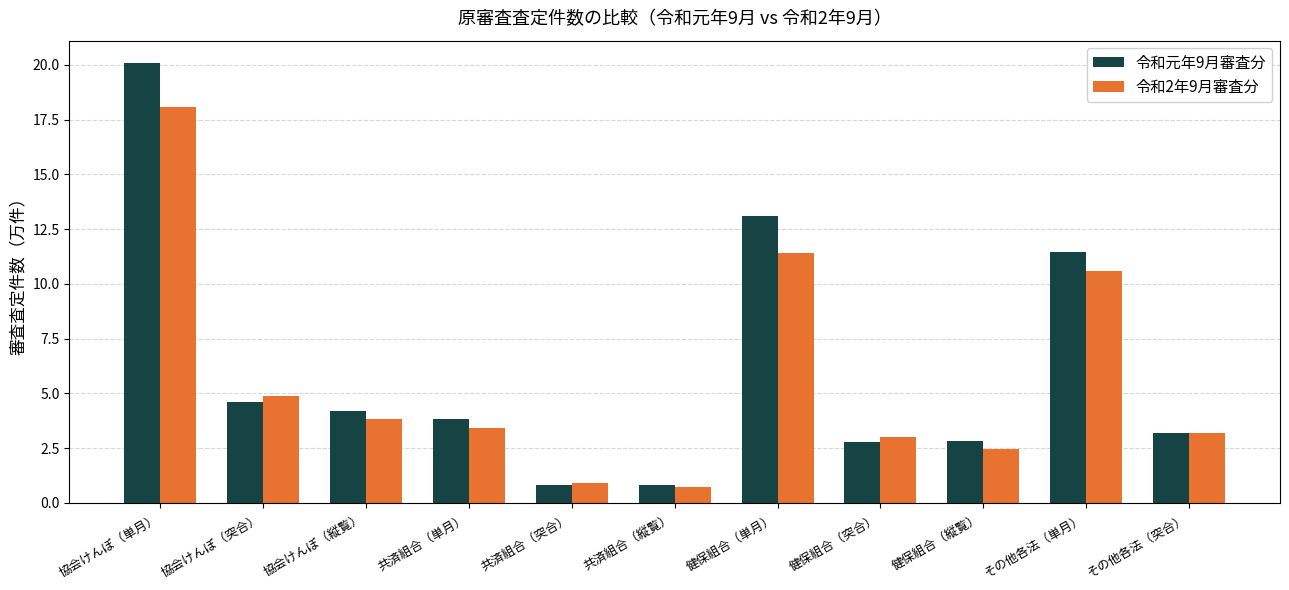

Reading right to left, what are all the values shown in this chart?

令和元年9月審査分: その他各法（突合）=3.2	その他各法（単月）=11.4	健保組合（縦覧）=2.8	健保組合（突合）=2.8	健保組合（単月）=13.1	共済組合（縦覧）=0.8	共済組合（突合）=0.8	共済組合（単月）=3.8	協会けんぽ（縦覧）=4.2	協会けんぽ（突合）=4.6	協会けんぽ（単月）=20.1
令和2年9月審査分: その他各法（突合）=3.2	その他各法（単月）=10.6	健保組合（縦覧）=2.5	健保組合（突合）=3.0	健保組合（単月）=11.4	共済組合（縦覧）=0.7	共済組合（突合）=0.9	共済組合（単月）=3.4	協会けんぽ（縦覧）=3.8	協会けんぽ（突合）=4.9	協会けんぽ（単月）=18.1